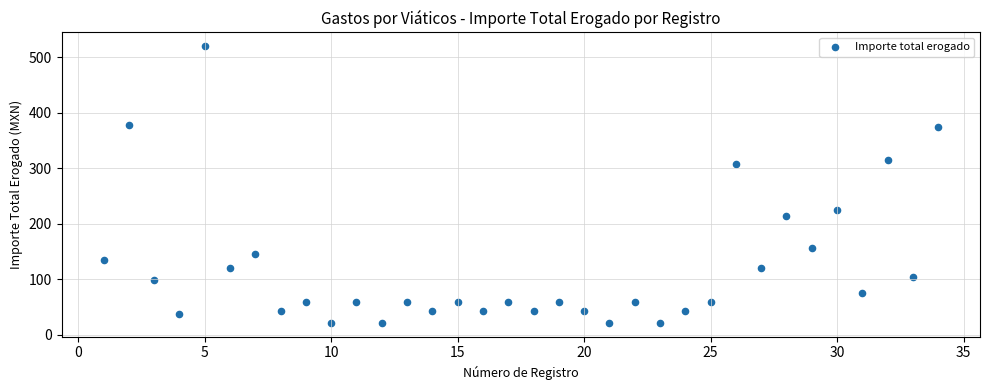

What Y value in the scatter plot is closest to 271?

308.0